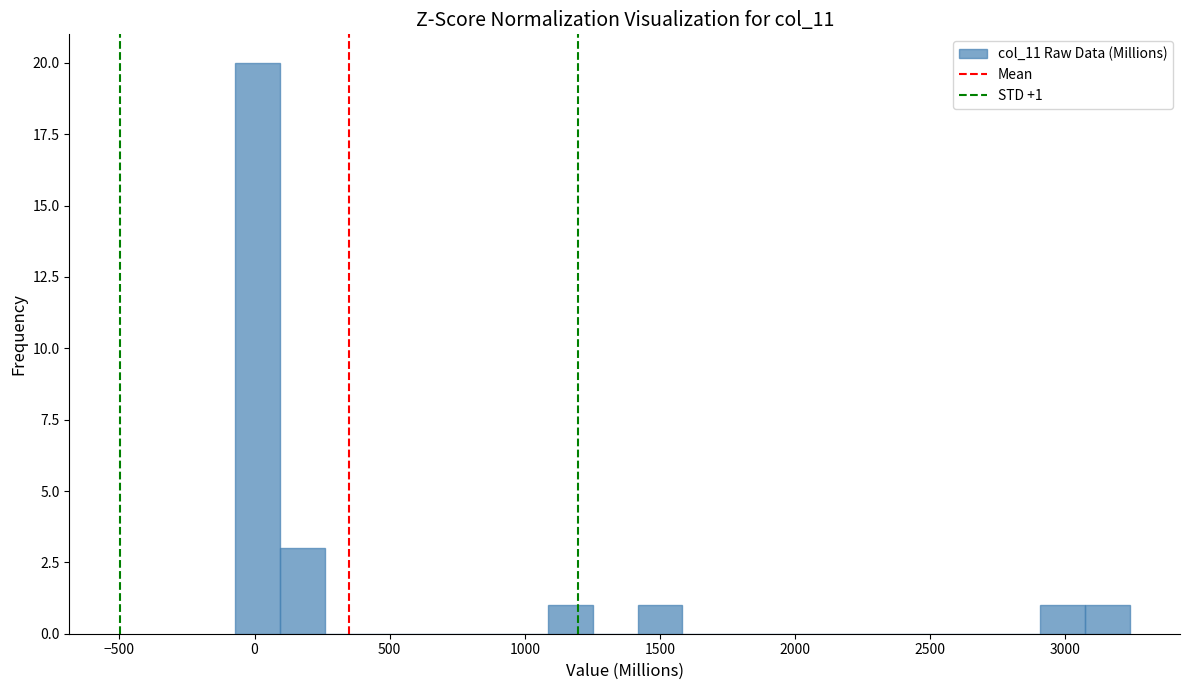

Read against the x-axis, roughly where is the centre of the tallest bar?

0